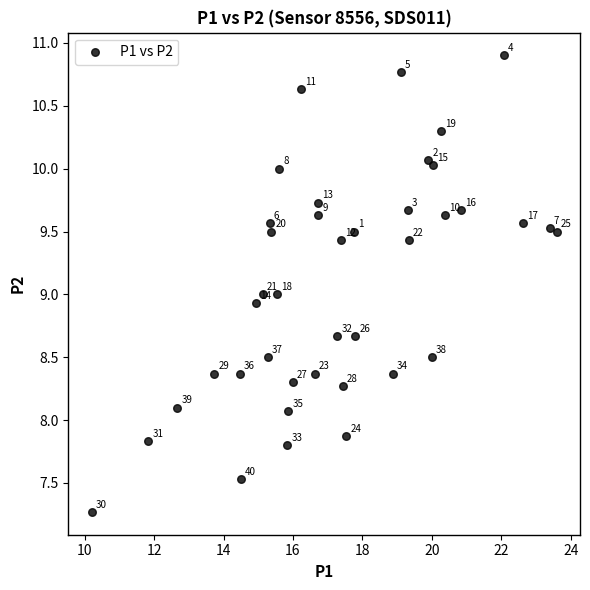

What is the range of Y values (max minus min)?

3.6